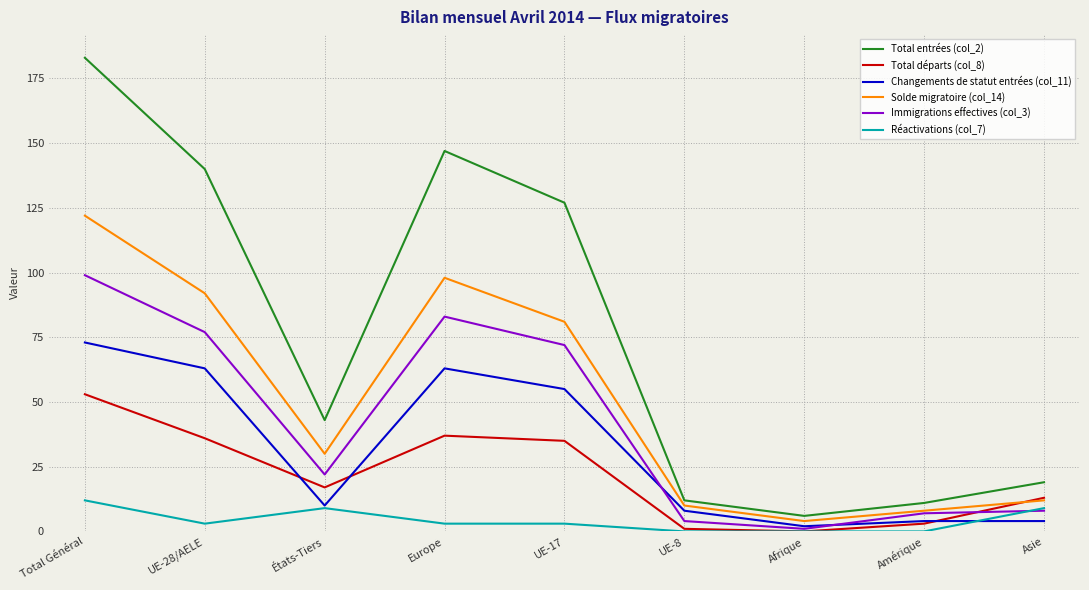

True or false: Total entrées (col_2) and Réactivations (col_7) cross at least once.

False